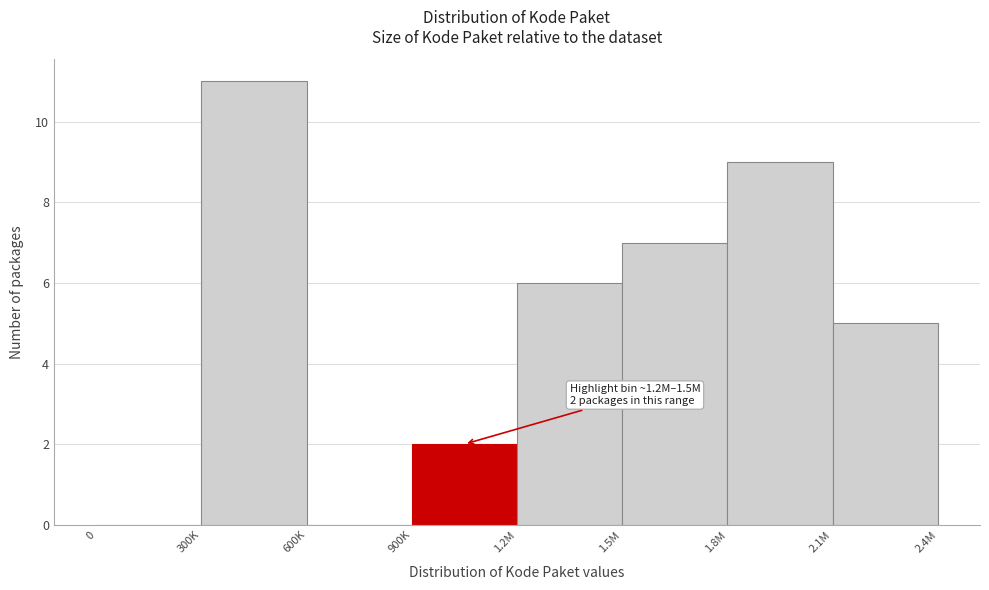

Reading right to left, what are all the values shown in this chart?

2.1M=5	1.8M=9	1.5M=7	1.2M=6	900K=2	600K=0	300K=11	0=0